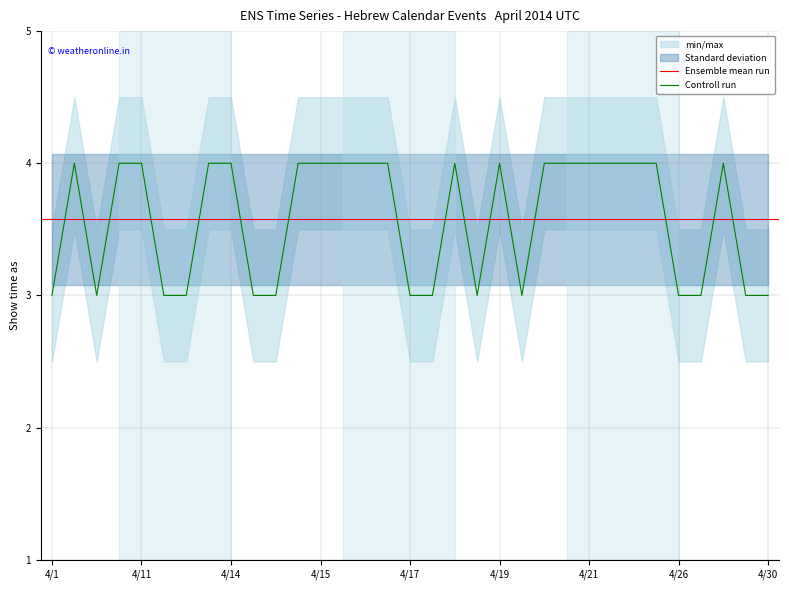

Is it true that the value at 4/28 is 3?

True